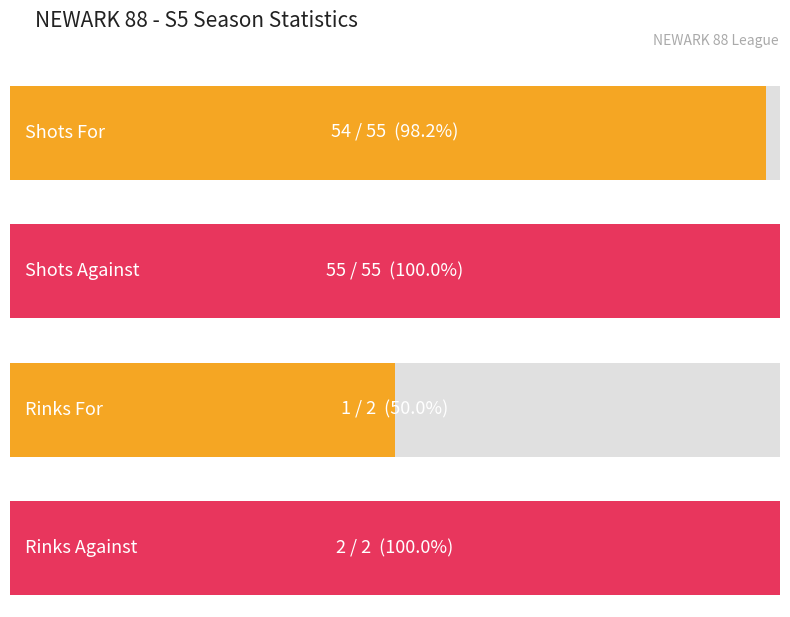

How many data points in Played are above 0?

1